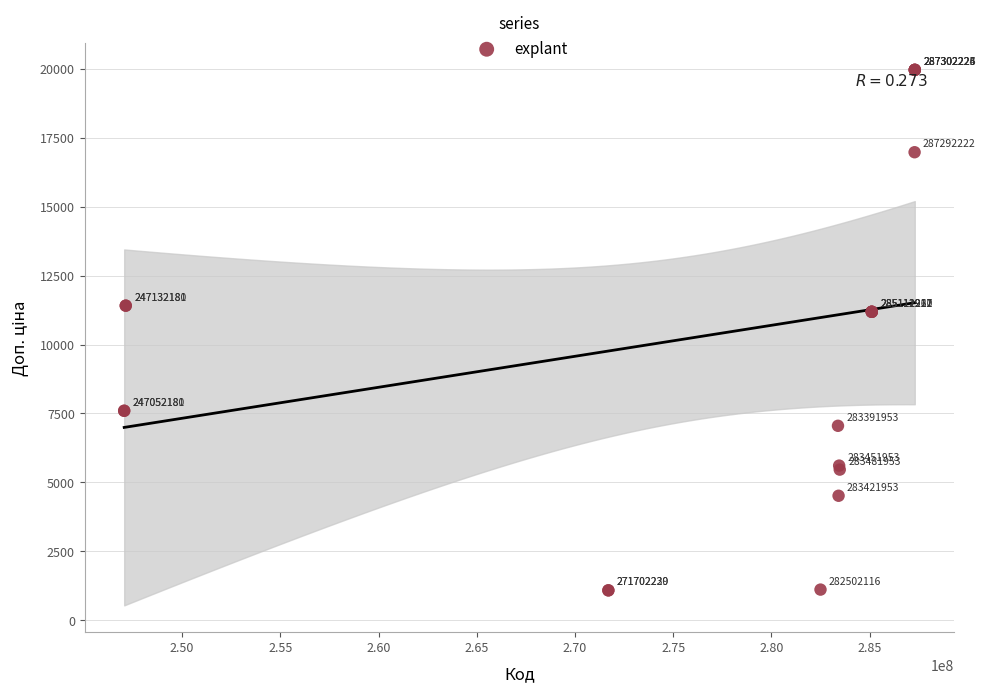

What Y value in the scatter plot is closest to 10522?

11188.2